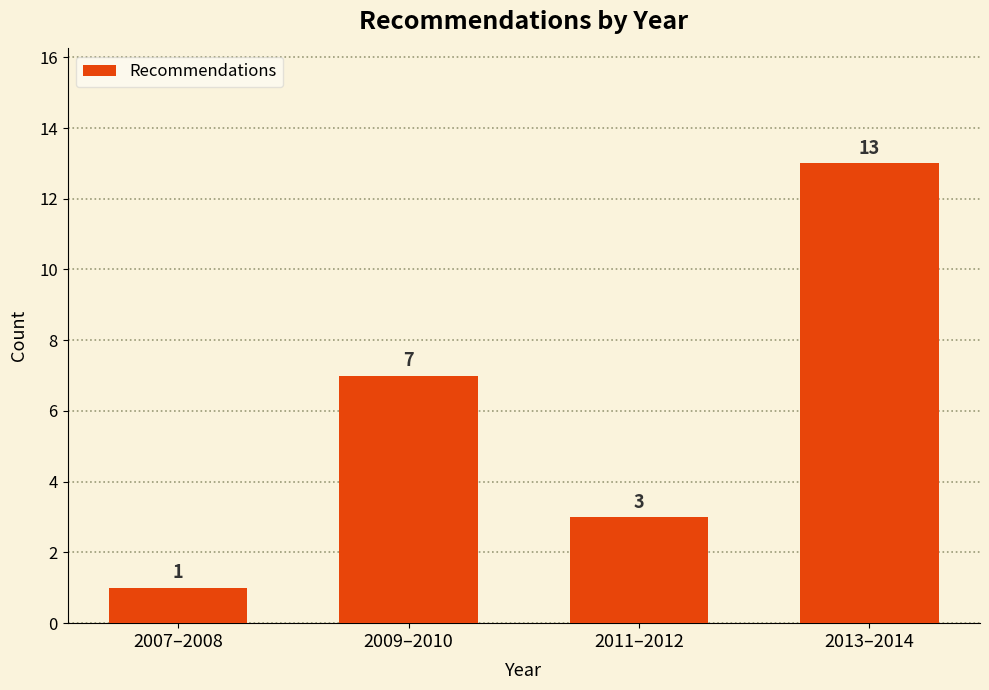

Reading left to right, what are all the values shown in this chart?

1	7	3	13